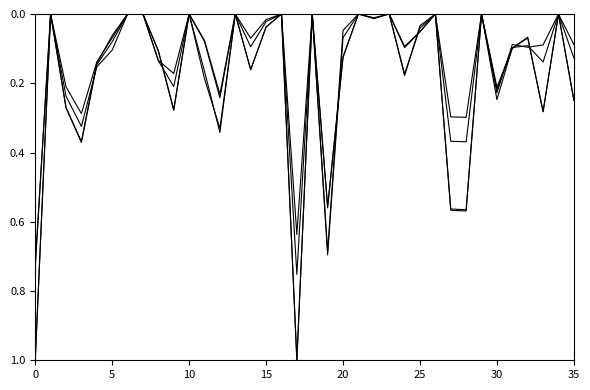

Does the chart have visible grid lines?

No